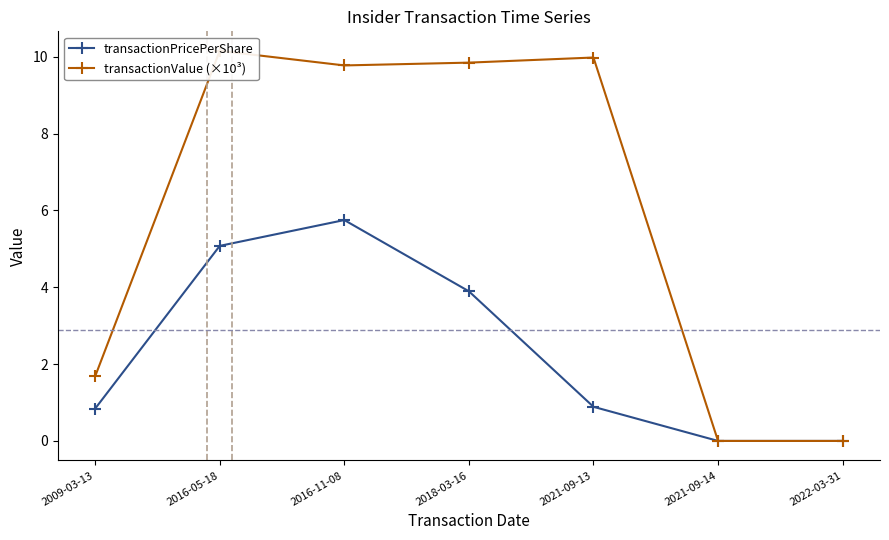

What is the highest value of the transactionValue (×10³) series?

10.2